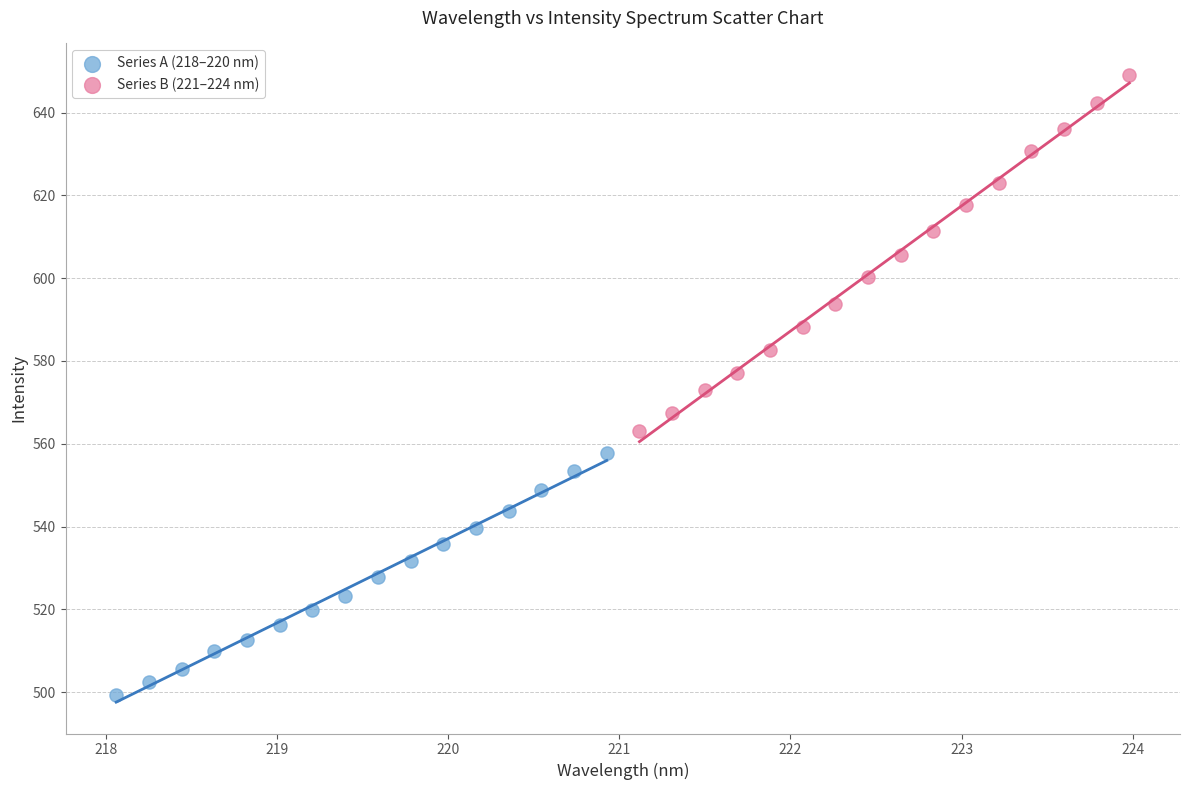

Which series contains the highest Y value?

Series B (221–224 nm)